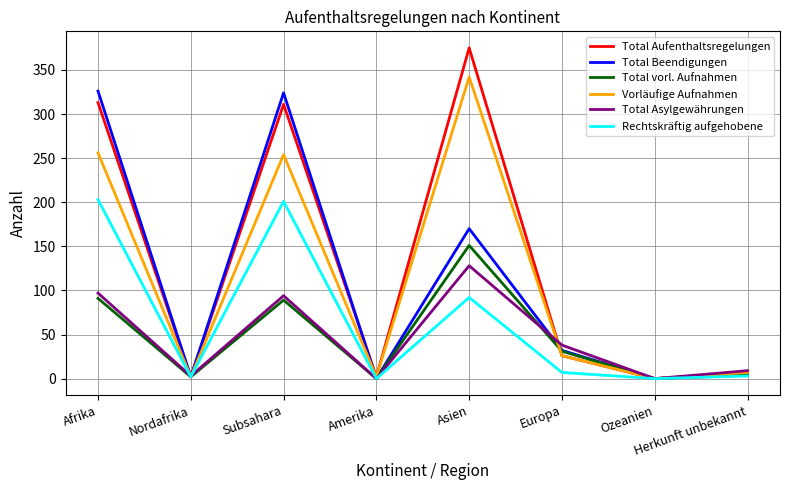

Rank the series by their maximum value, from highest to lowest.

Total Aufenthaltsregelungen, Vorläufige Aufnahmen, Total Beendigungen, Rechtskräftig aufgehobene, Total vorl. Aufnahmen, Total Asylgewährungen